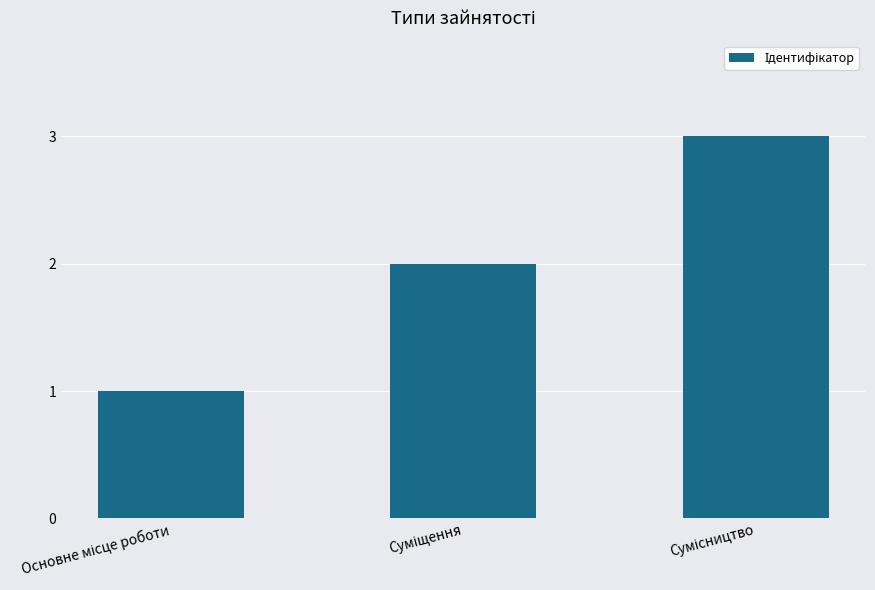

What is the sum of all values?

6